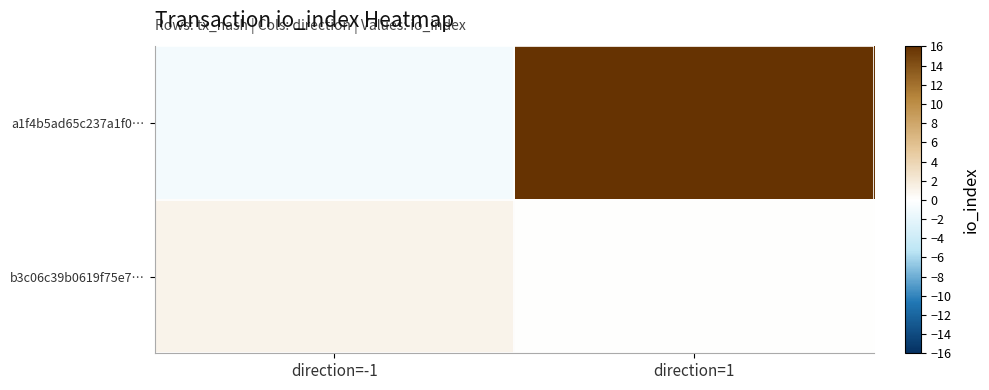

What is the minimum value shown in the chart?

-1